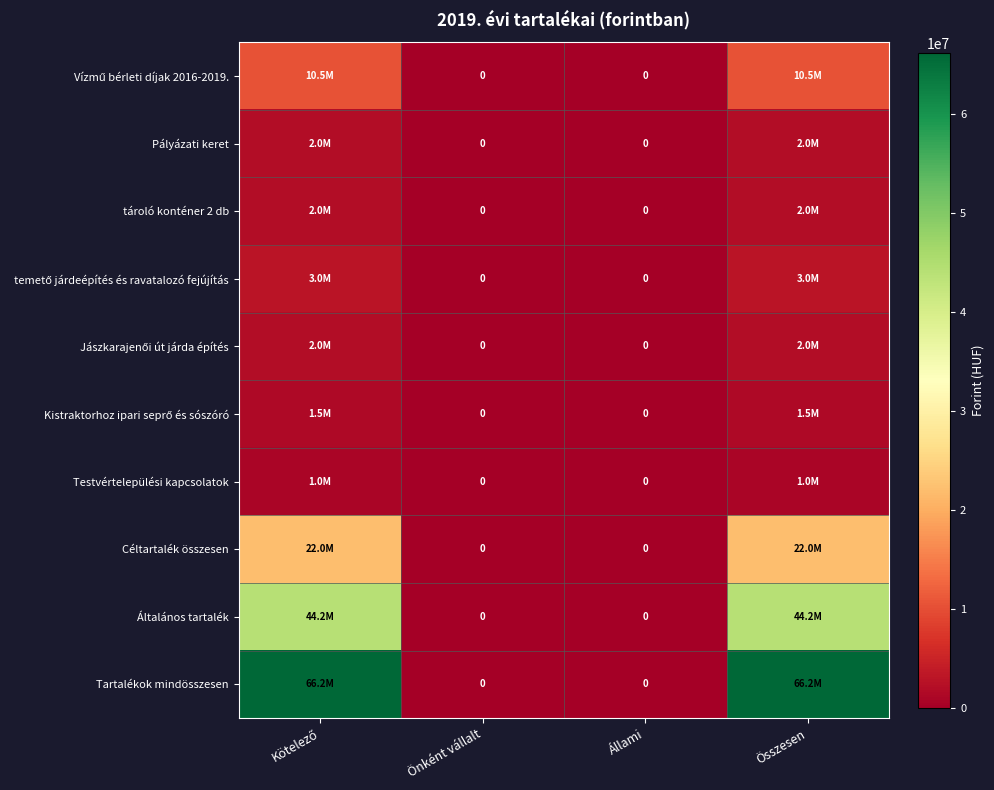

Between Állami and Önként vállalt, which is larger?

Állami